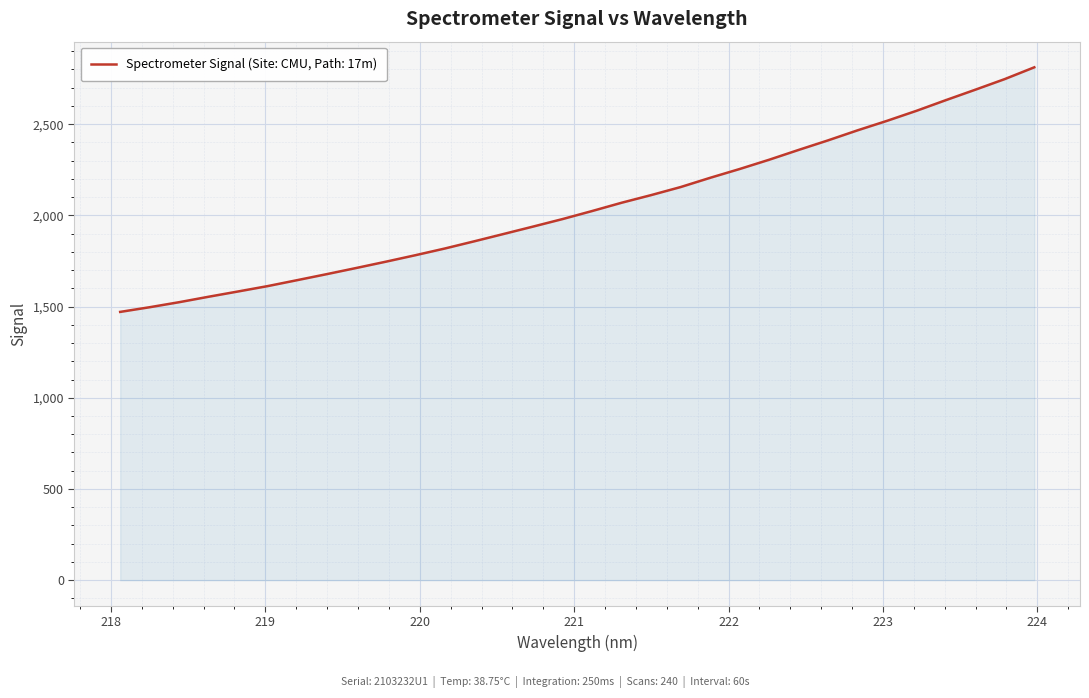

What is the difference between the maximum and minimum values?

1340.9